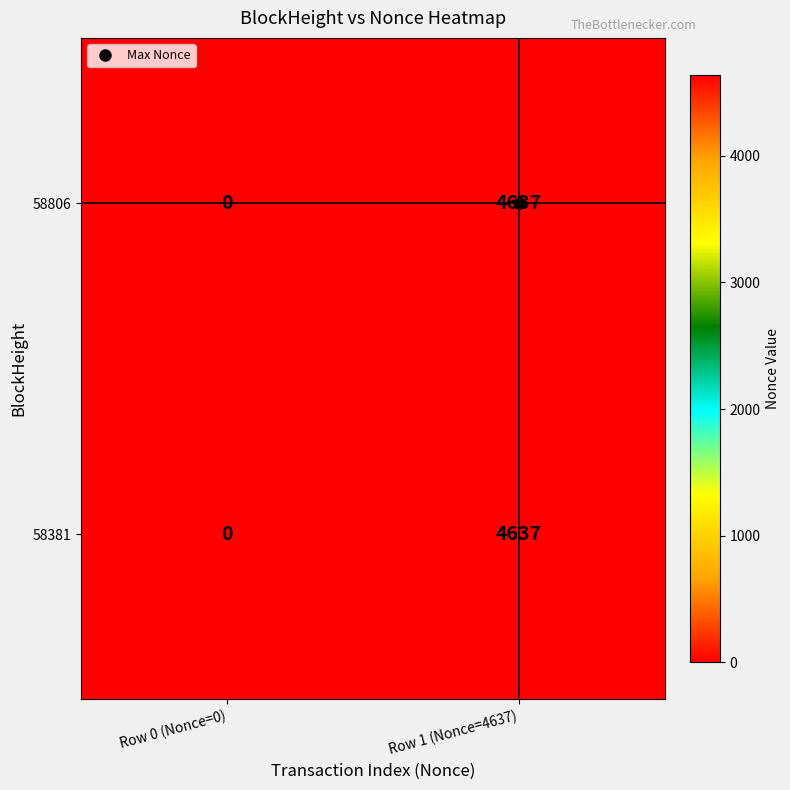

At which category is the sum across all series the highest?

Row 1 (Nonce=4637)